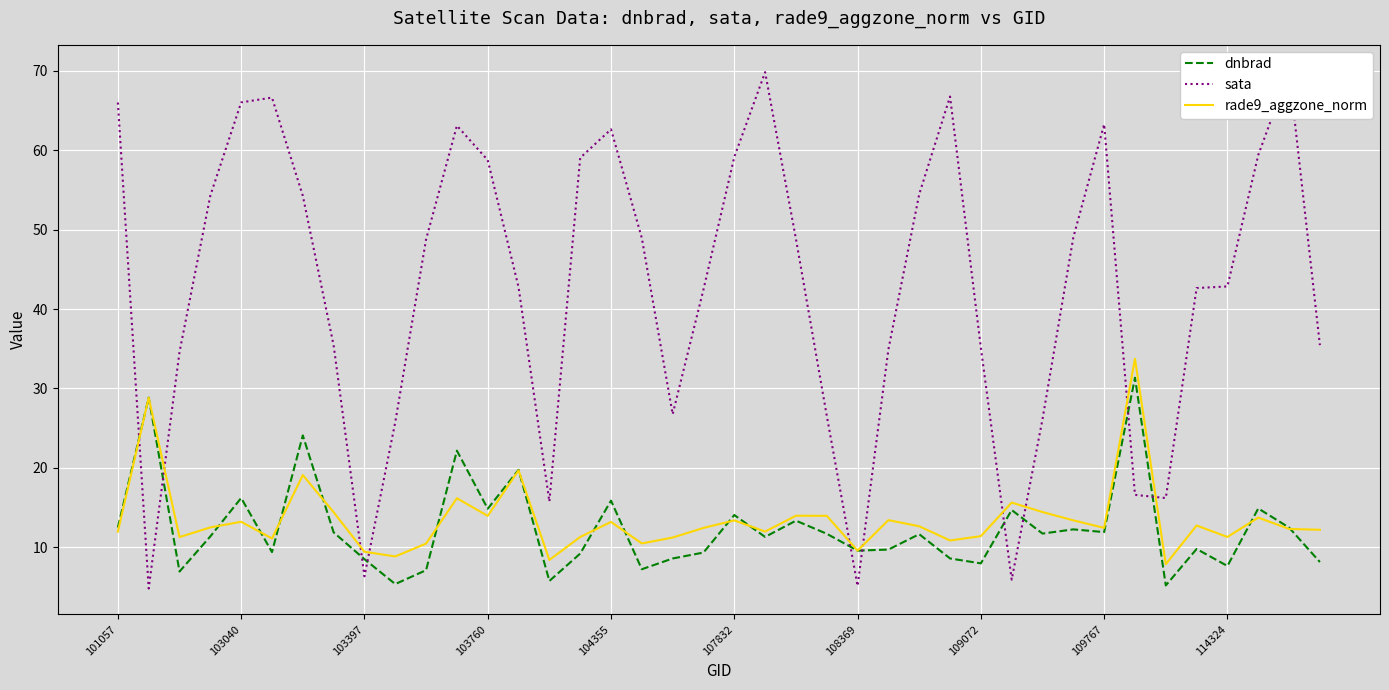

What are all the series names shown in the legend?

dnbrad, sata, rade9_aggzone_norm